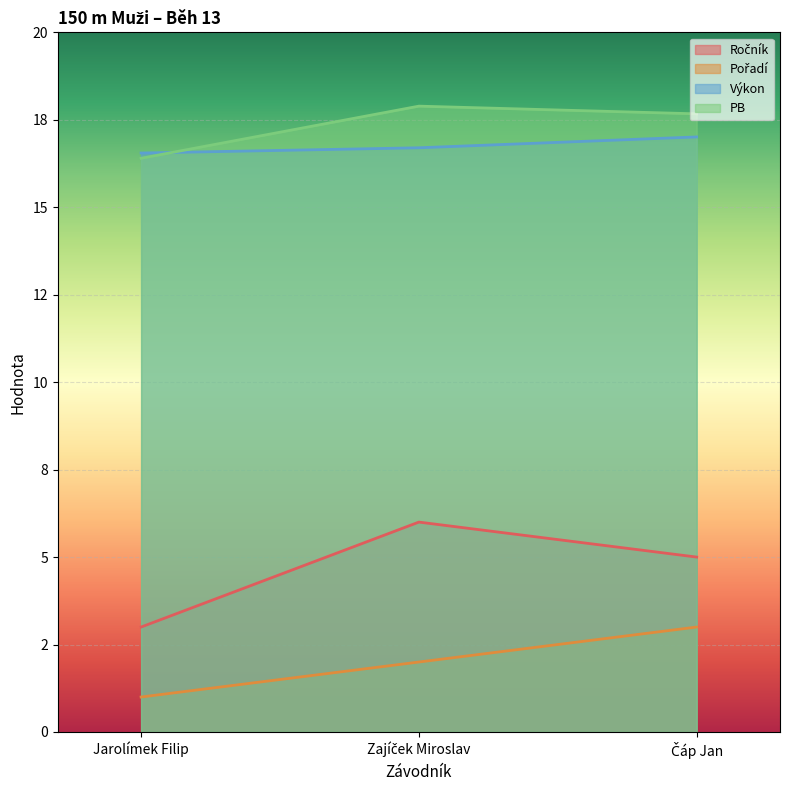

Is the value of Ročník at Čáp Jan greater than the value of Výkon at Zajíček Miroslav?

No